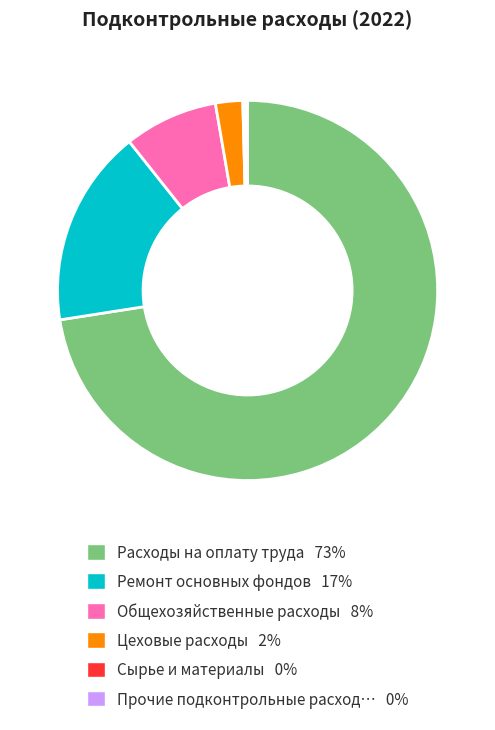

Does any single category account for the majority?

Yes